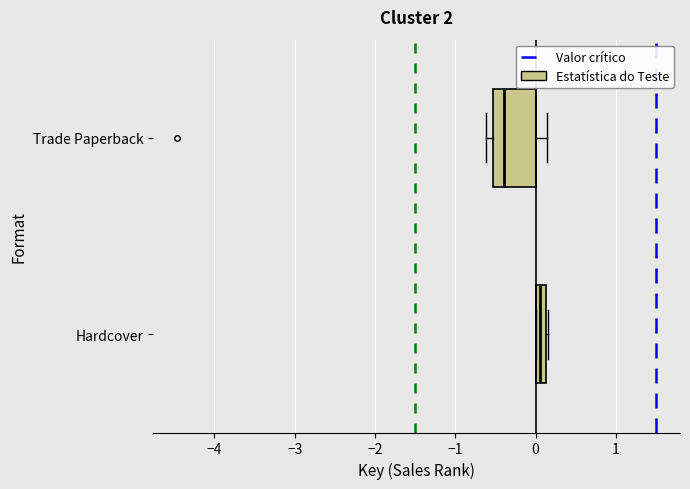

Which box has the furthest to the left median line?

Trade Paperback